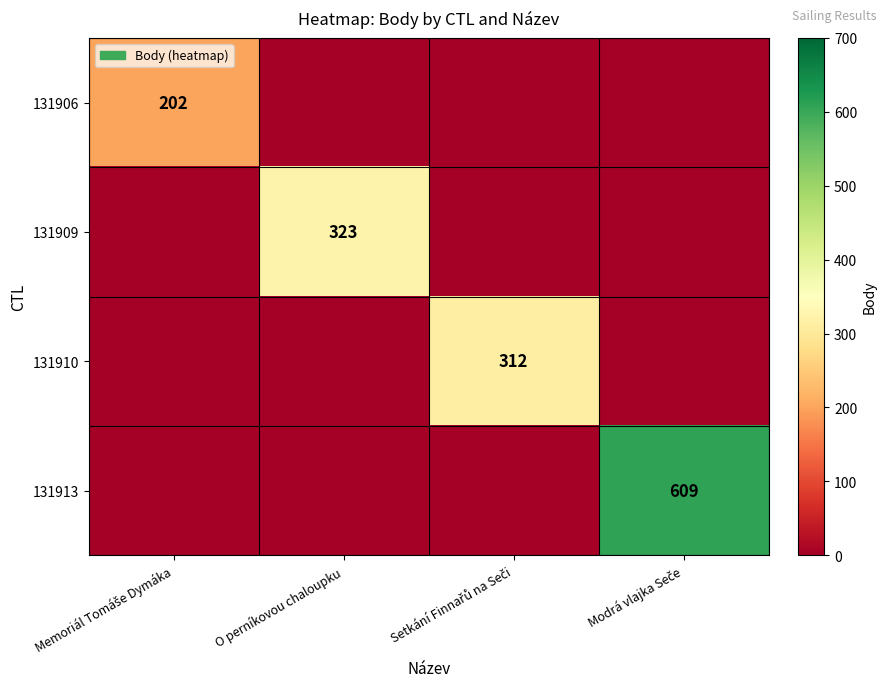

What is the spread (max minus min) of values at Memoriál Tomáše Dymáka?

202